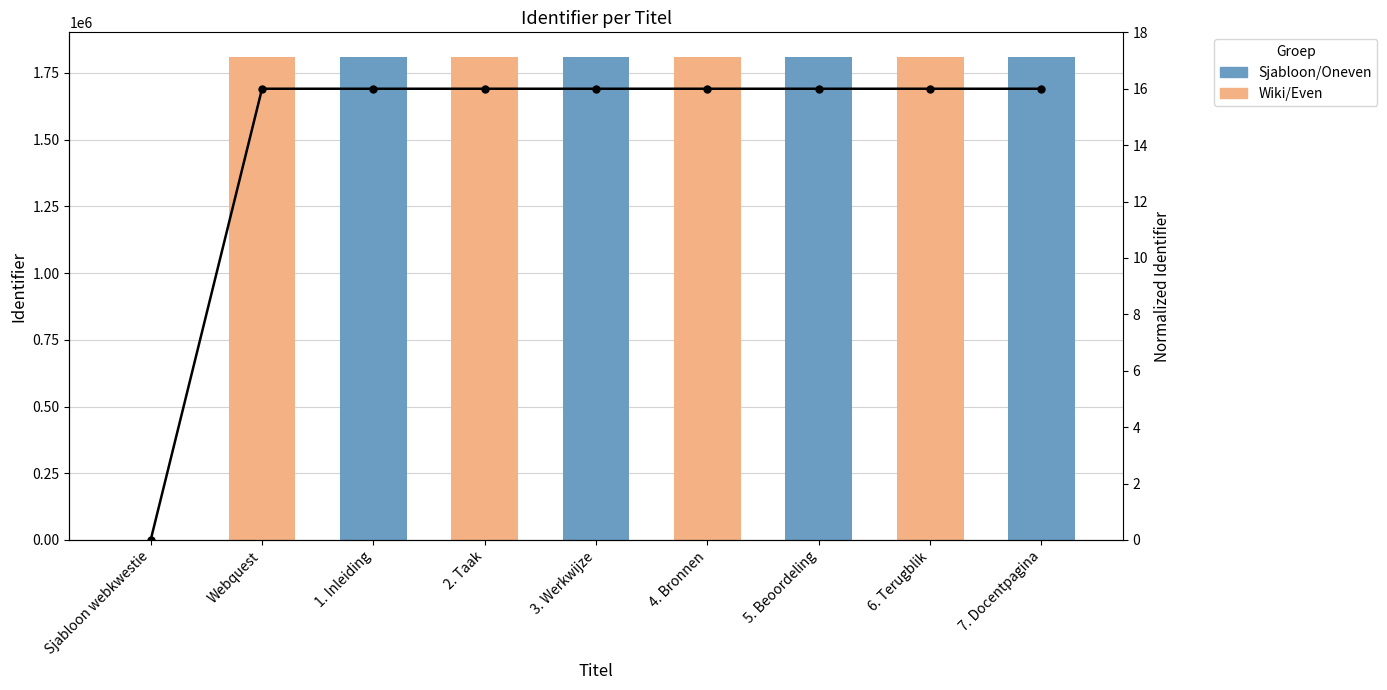

How many data points are above 15?

8